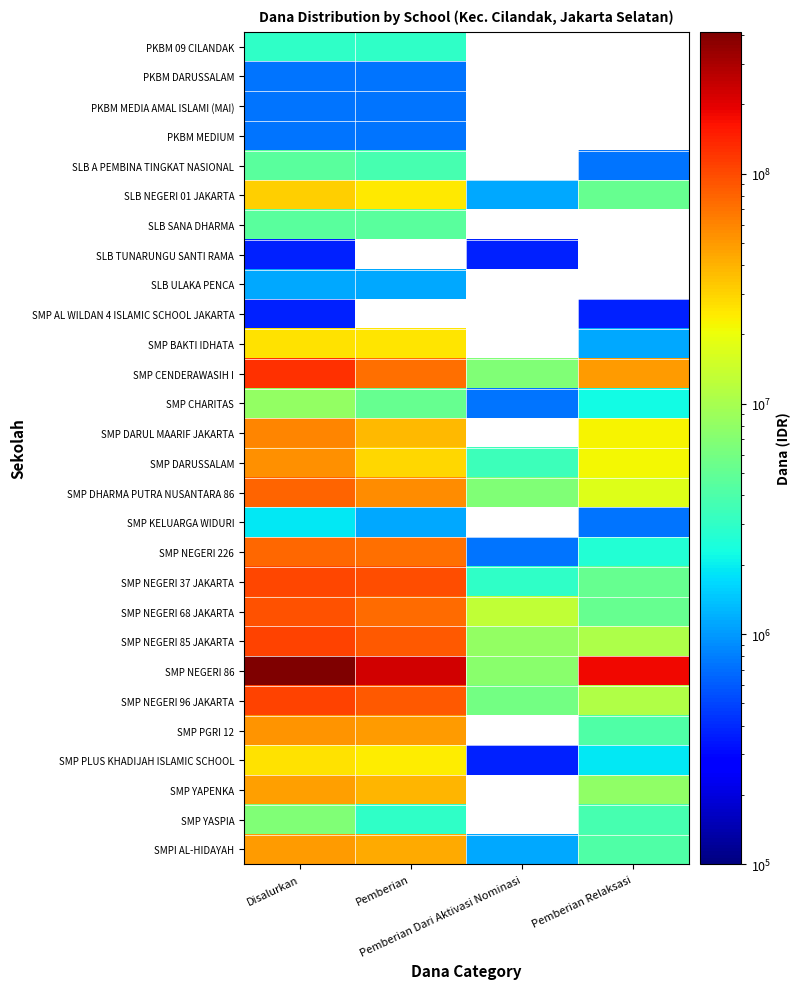

How many values in the SMP PGRI 12 series exceed 4125000?

2